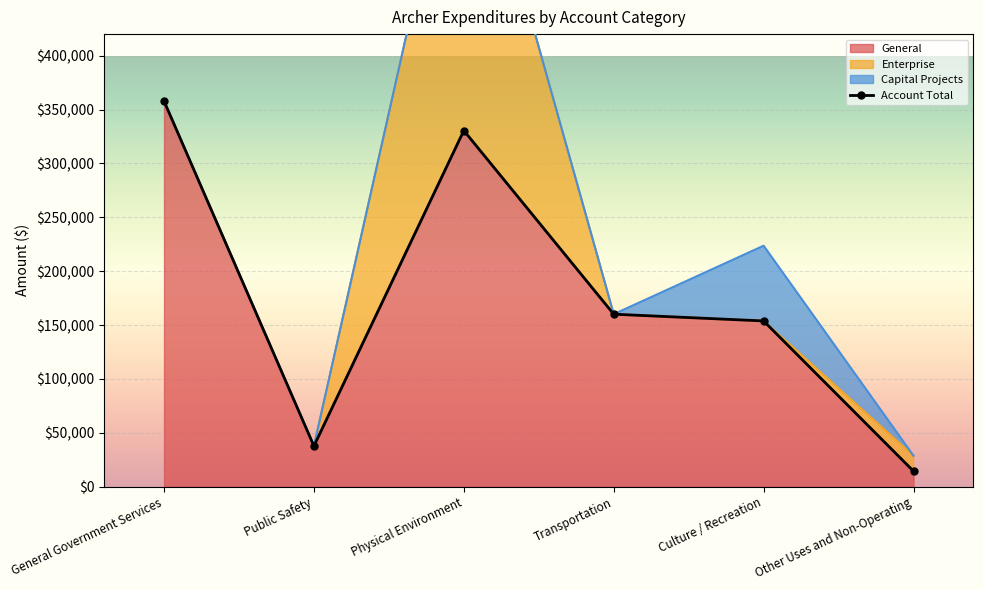

What is the average value?

175696